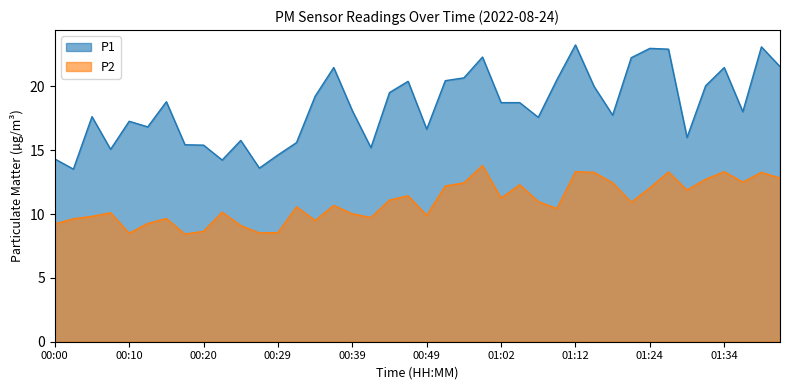

What is the spread (max minus min) of values at 00:05?

7.8